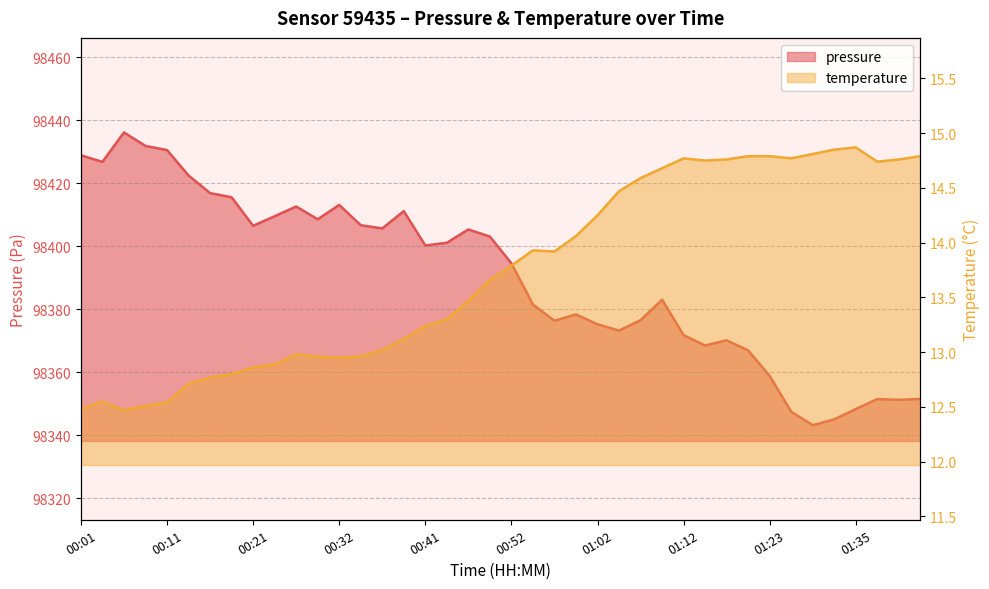

How many lines are shown in the chart?

2